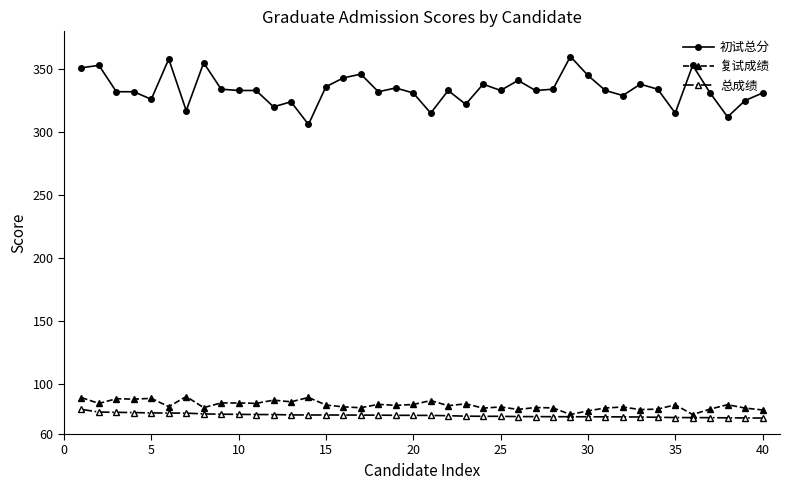

At how many categories does at least one series exceed 137?

40